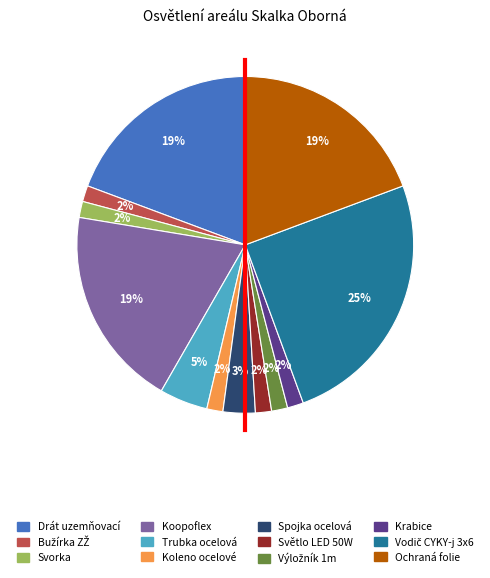

What percentage is the Ochraná folie slice, to the nearest percent?

19%